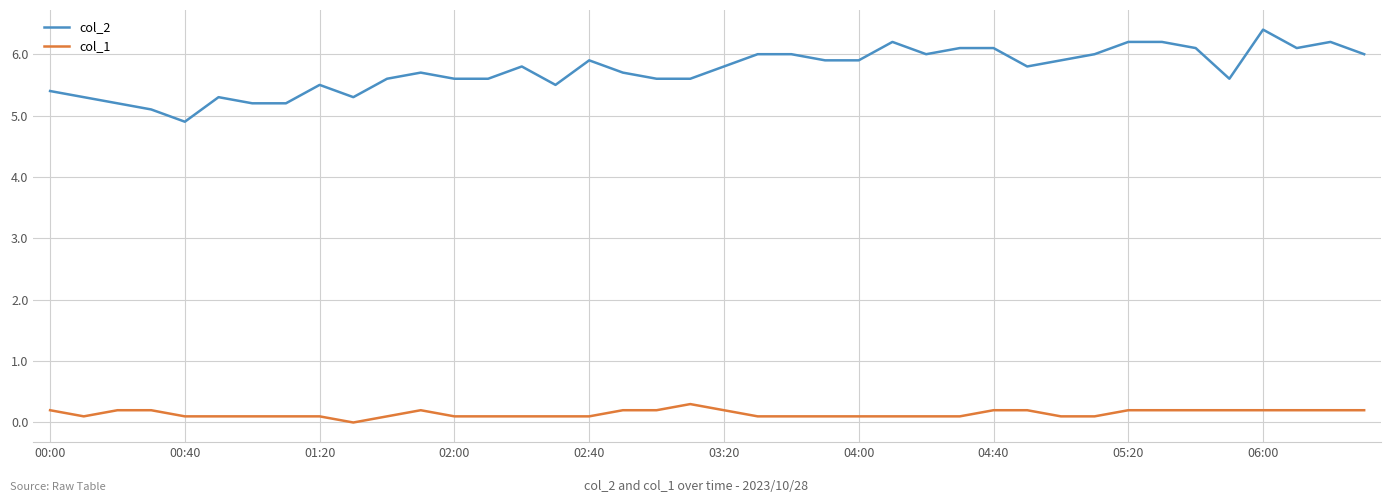

Which series has the widest spread of values?

col_2